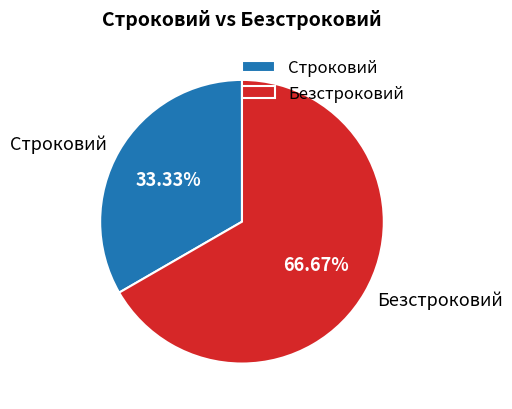

What is the ratio of the value at Безстроковий to the value at Строковий?

2.0